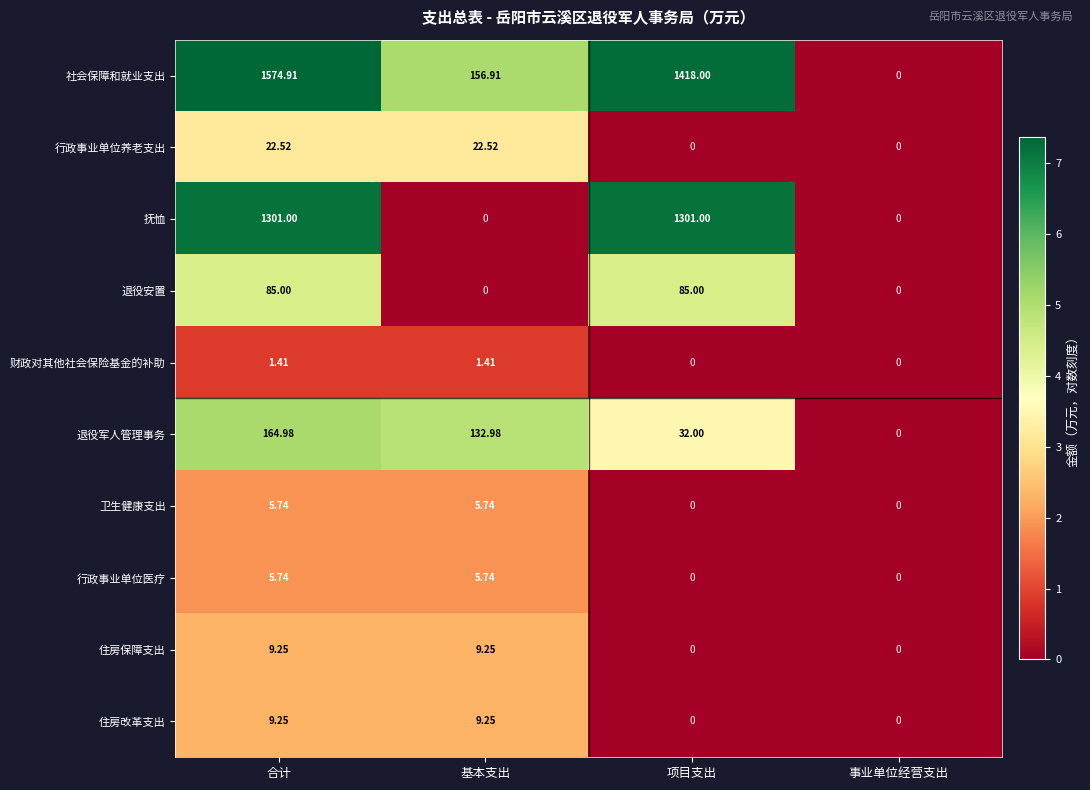

Which series has the largest range (max minus min)?

社会保障和就业支出